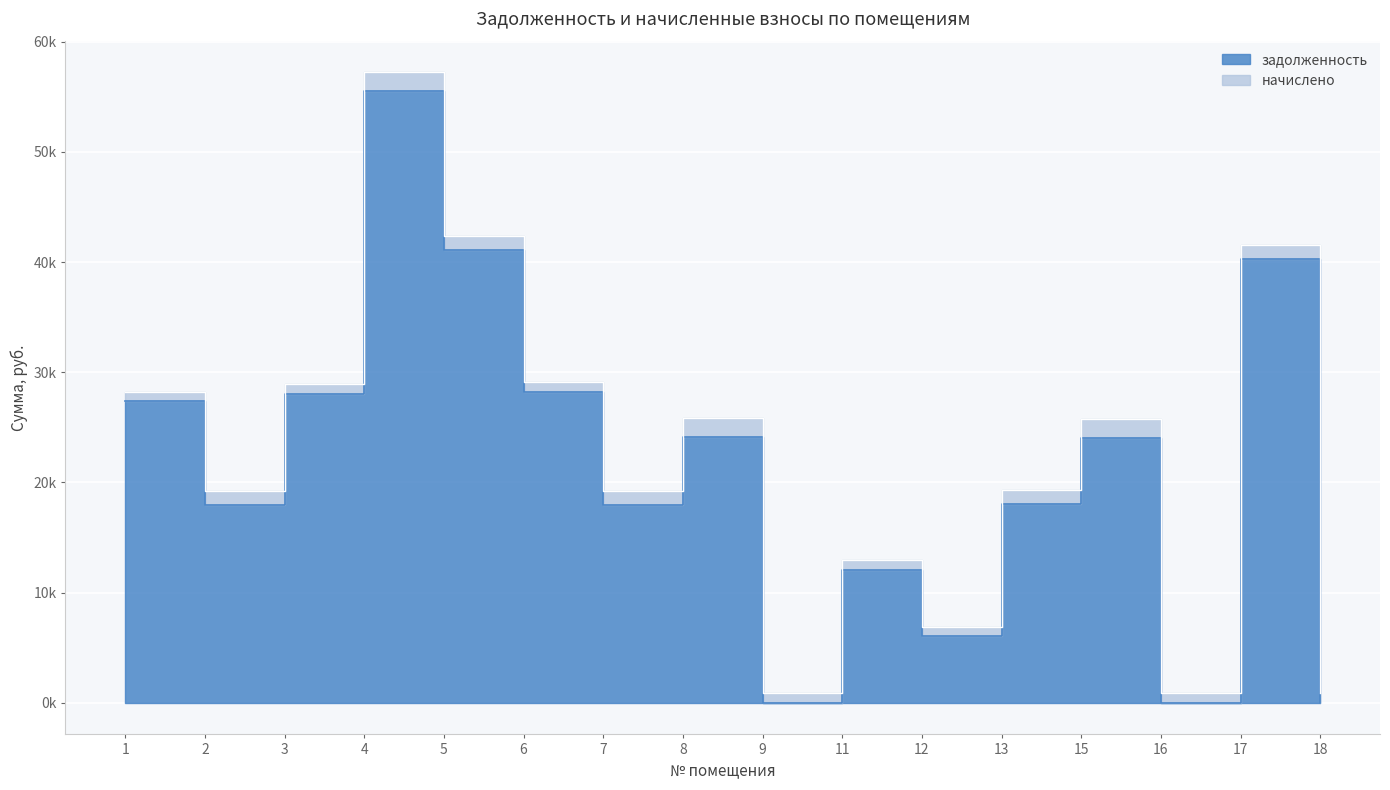

What is the minimum value shown in the chart?

1.2